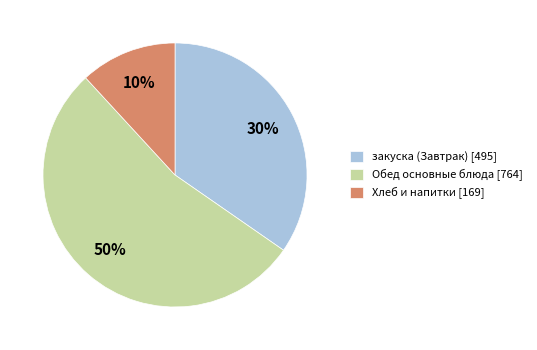

Which has a higher value, 2 блюдо (Обед) or напиток?

2 блюдо (Обед)